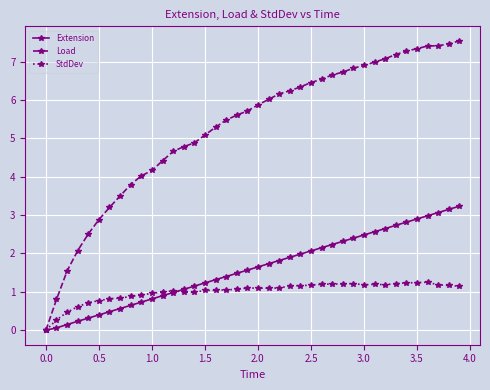

Which series has the largest range (max minus min)?

Load